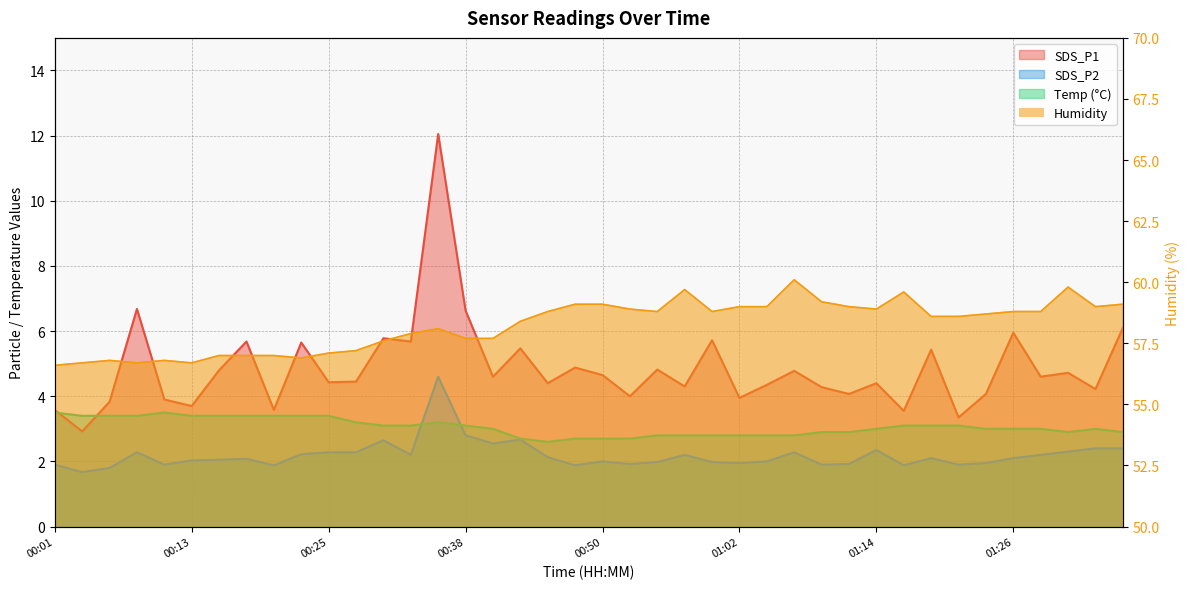

What is the highest value of the Temp series?

3.5